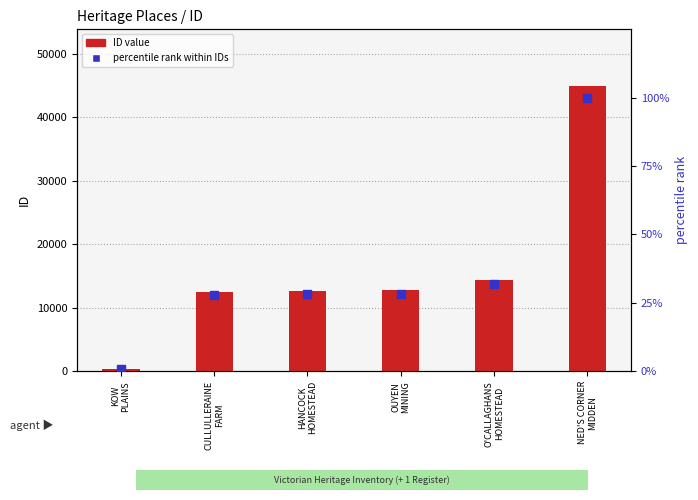

Which series has the largest total across all categories?

ID value